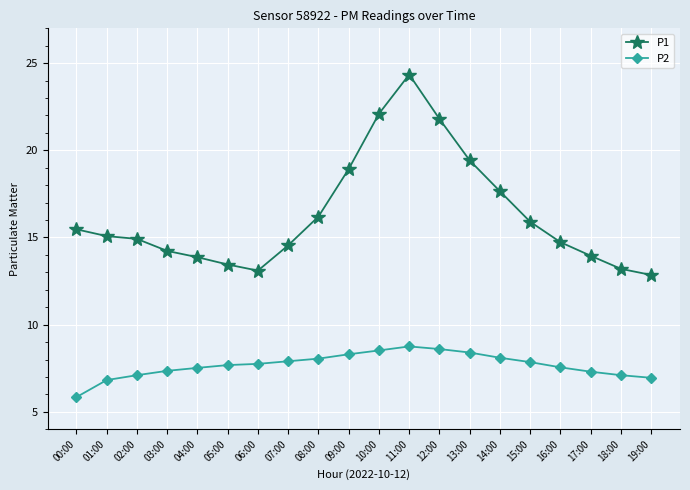

Rank the series by their average value, from highest to lowest.

P1, P2